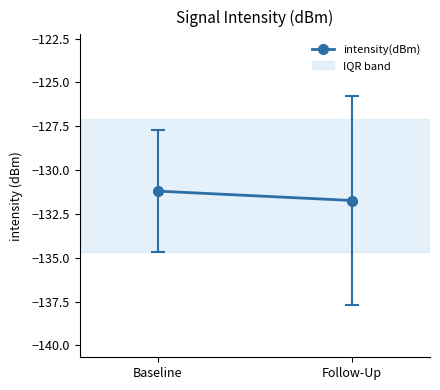

What is the value of the 1st point from the left?

-131.2